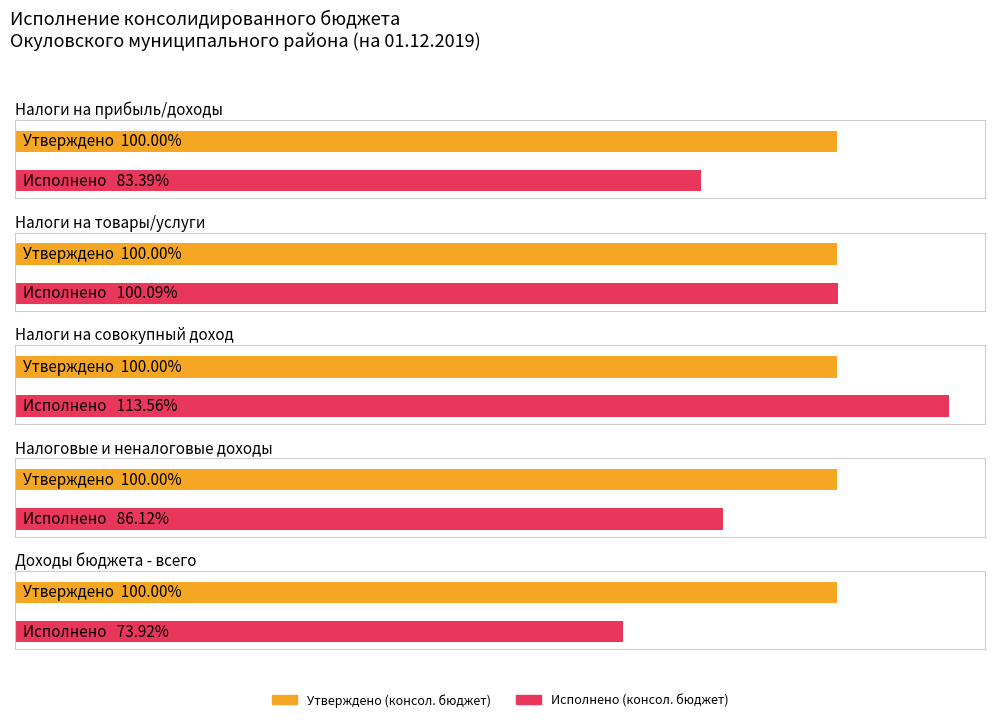

How many values in the Исполнено (консол. бюджет) series are below 178446529?

2